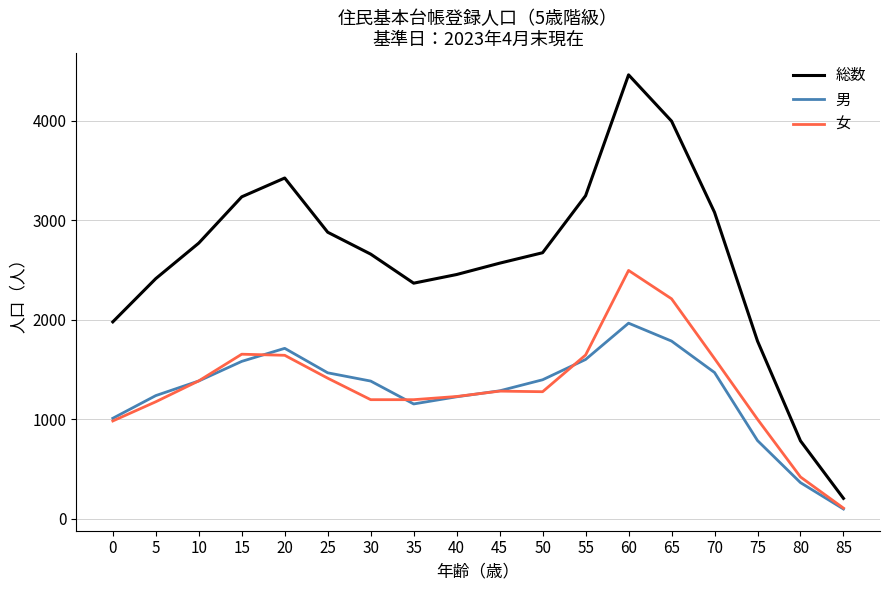

What is the total value across all series at 30?

5241